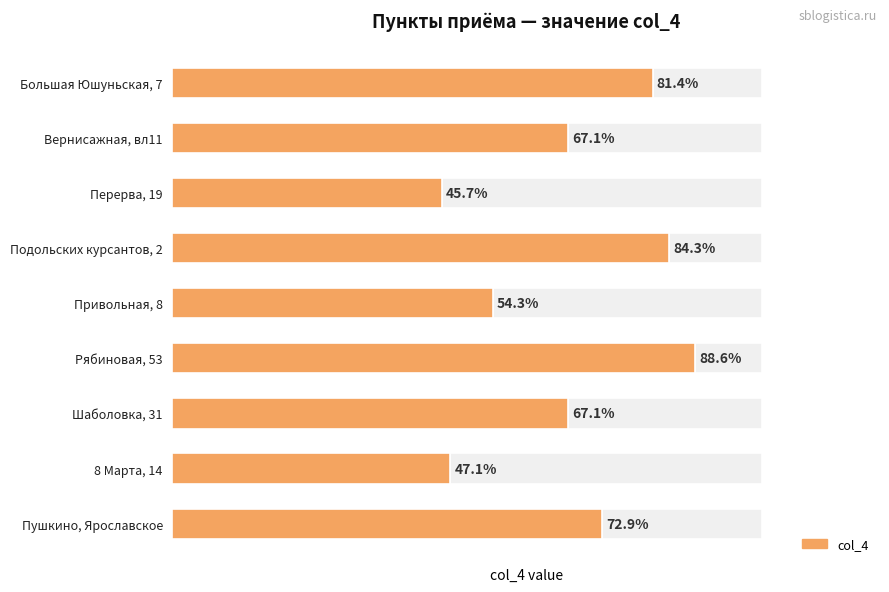

Does the chart contain stacked bars?

No